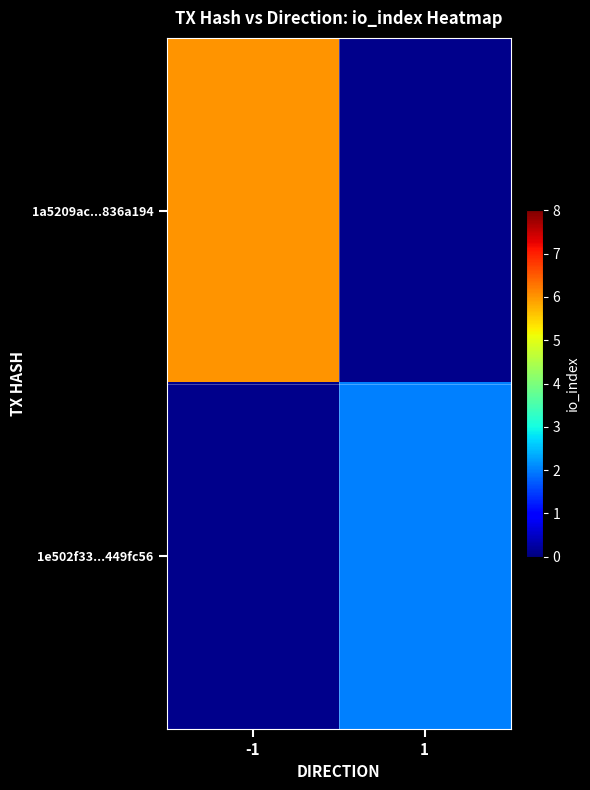

At how many categories does at least one series exceed 2?

1